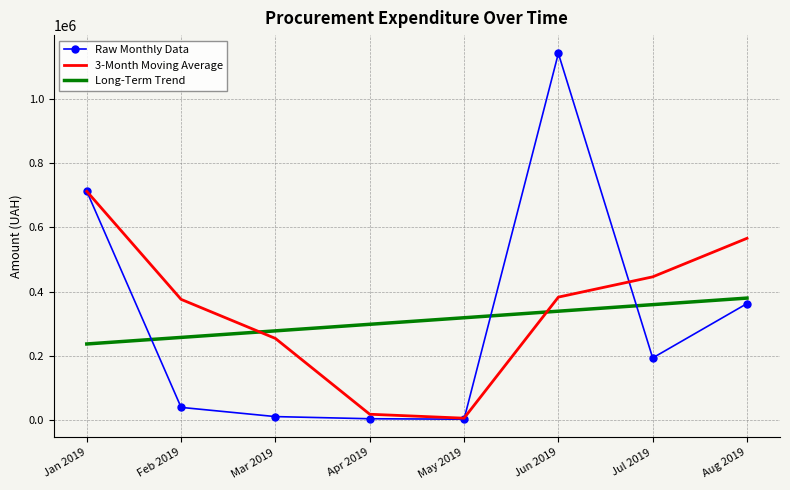

At how many categories does at least one series exceed 387589?

4